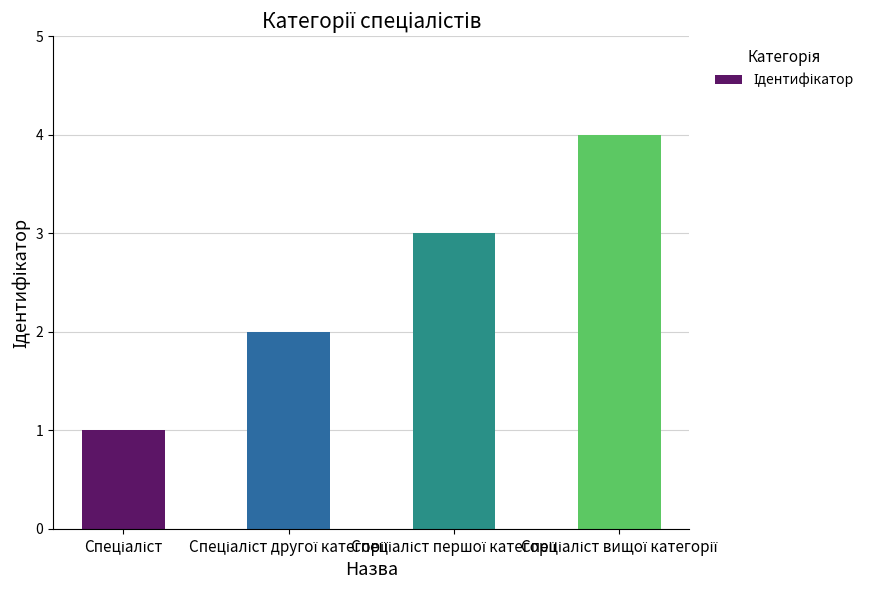

How many values are below 3?

2